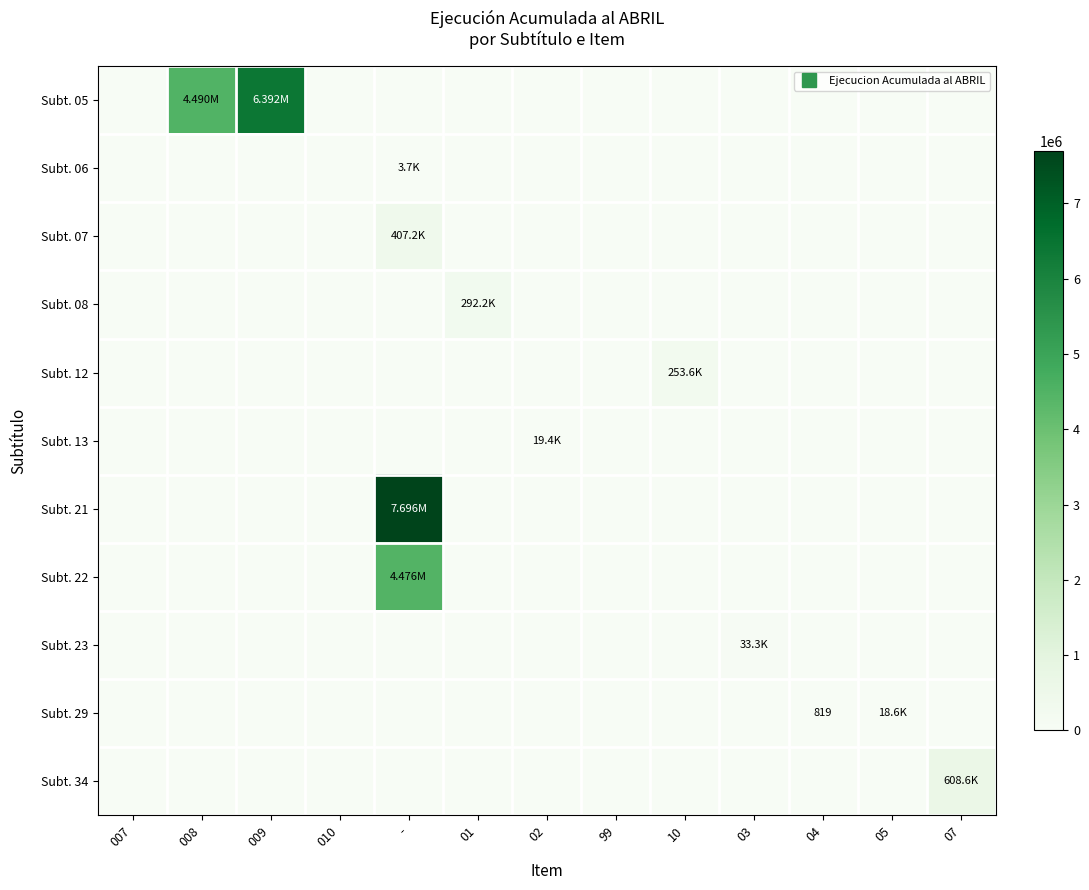

Between 009 and 007, which is larger?

009